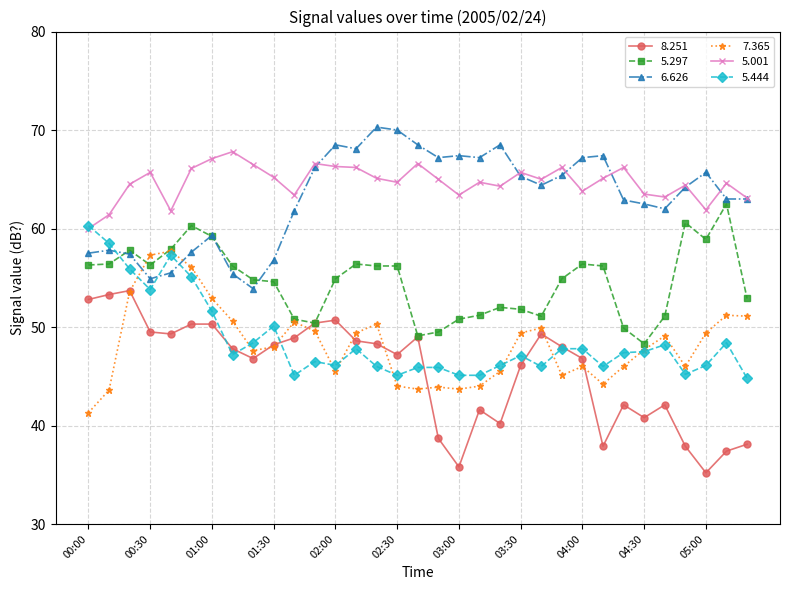

True or false: 5.001 and 7.365 cross at least once.

False